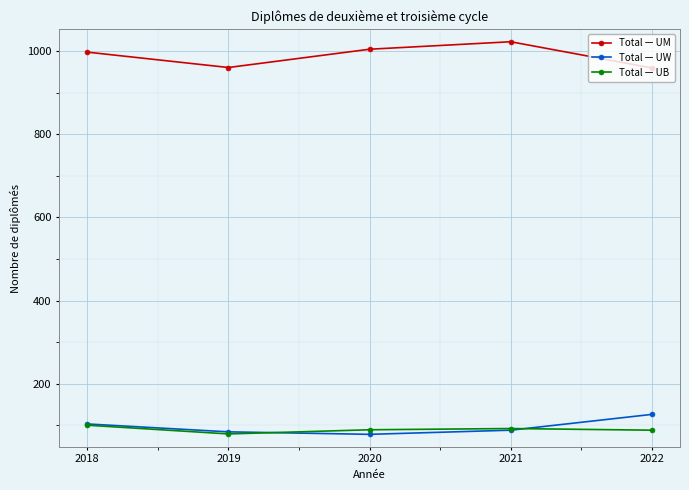

What is the approximate value of Total — UB at 2022?

88